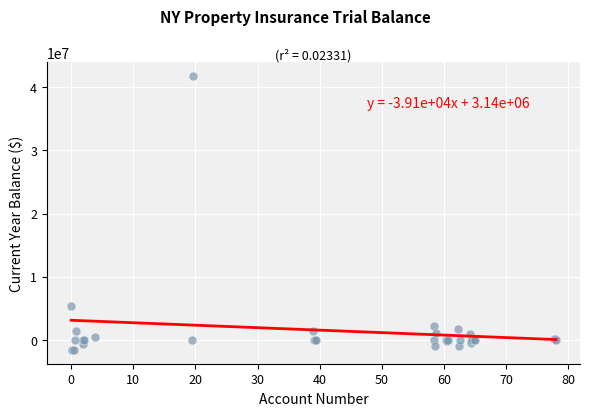

What Y value in the scatter plot is closest to 20093708?

5370184.2